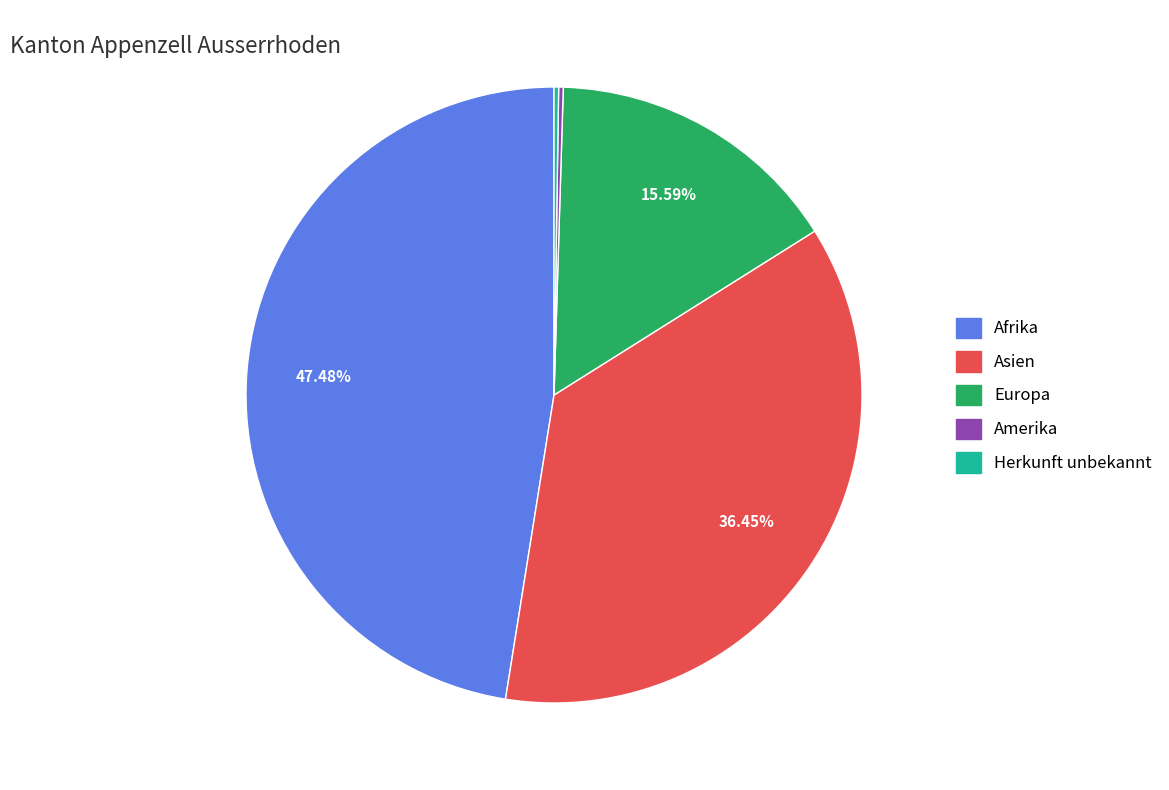

Is there a majority slice in this chart?

No